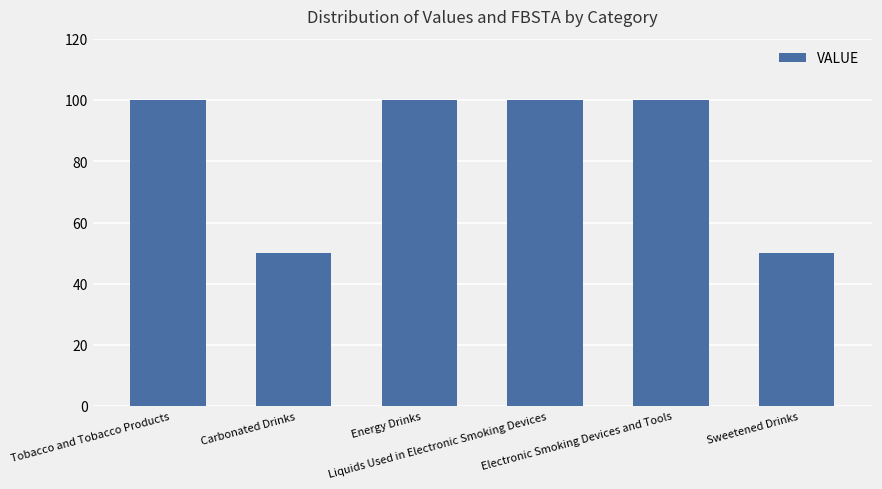

The chart shows a value of 100 at Electronic Smoking Devices and Tools. True or false?

True